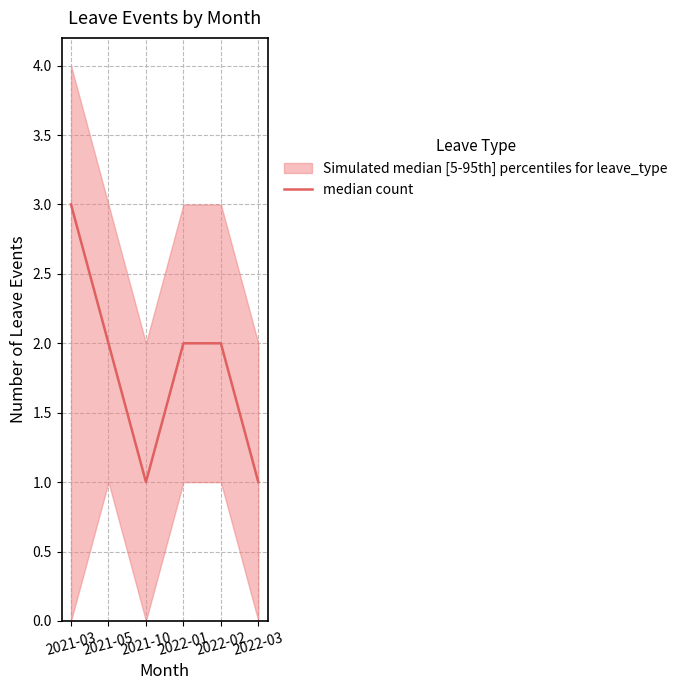

How many lines are shown in the chart?

1